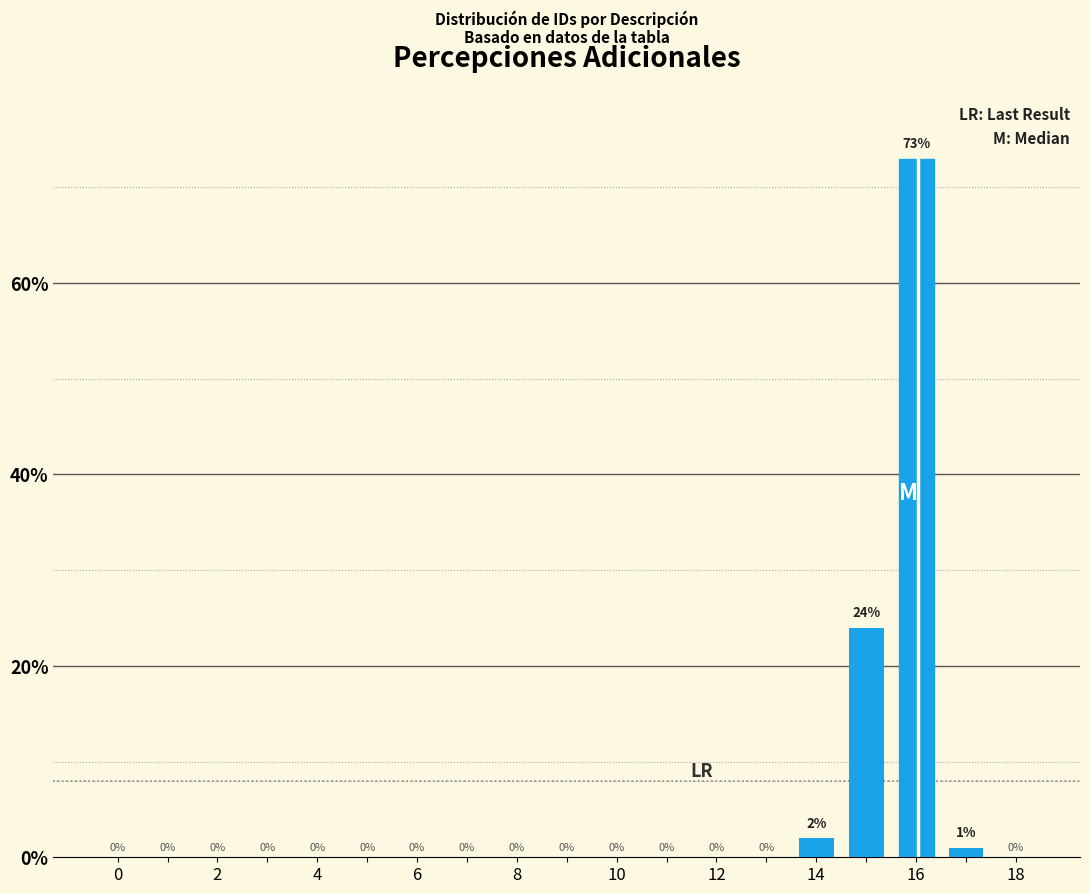

What is the maximum value shown in the chart?

73